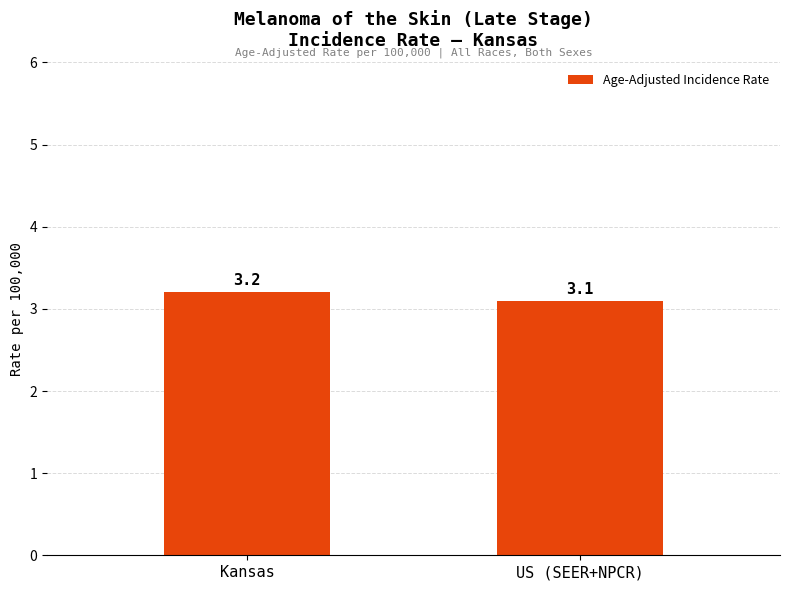

What is the label of the 2nd bar from the left?

US (SEER+NPCR)